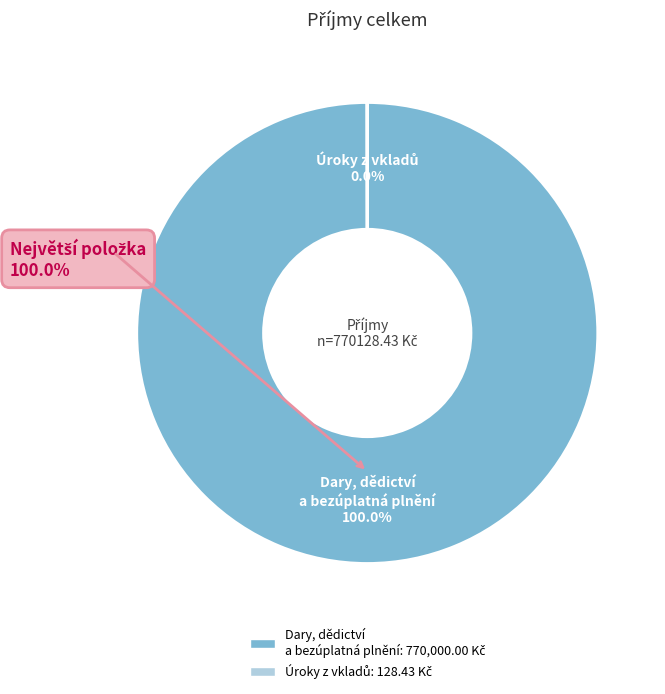

Which category accounts for the majority?

Dary, dědictví a bezúplatná plnění